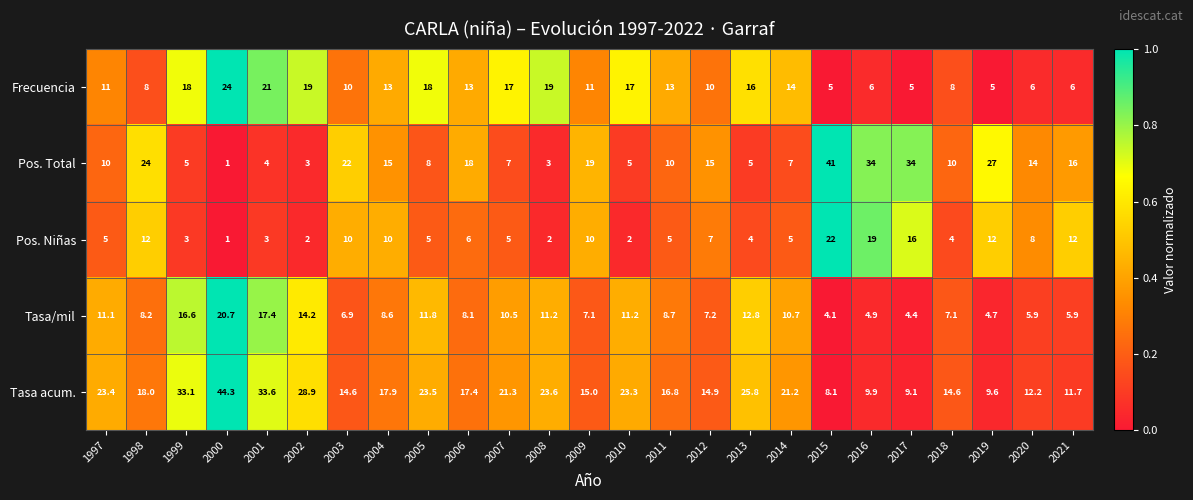

The value of Pos. Niñas at 1999 is 3.0. True or false?

True